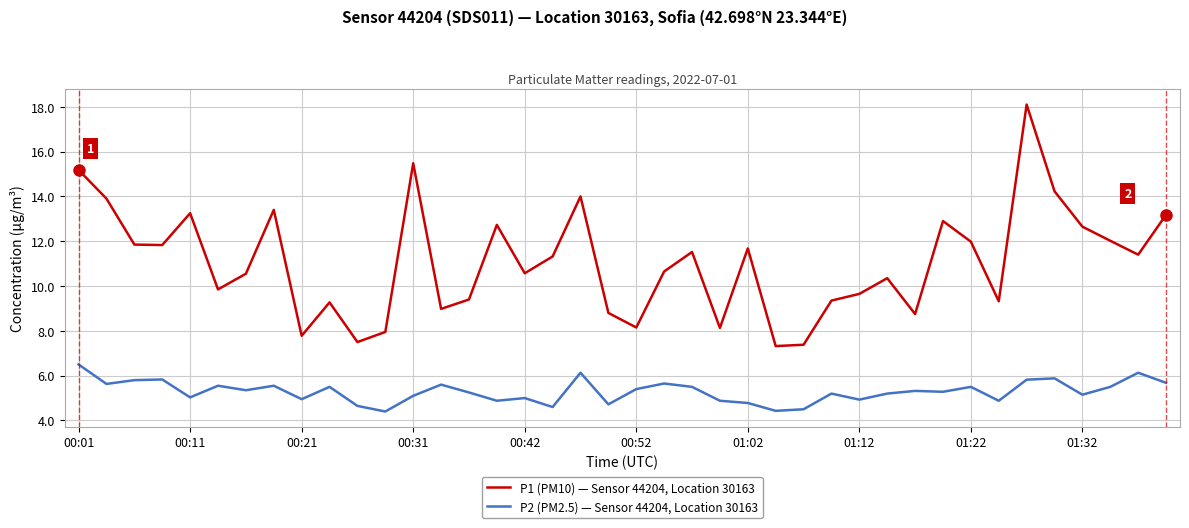

What is the minimum value shown in the chart?

4.4